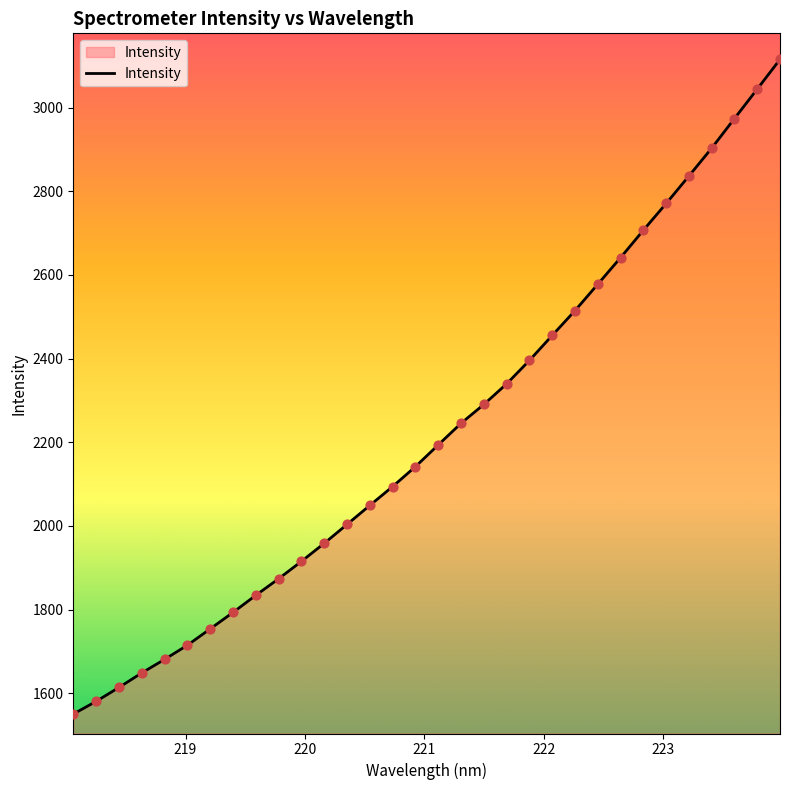

What is the maximum value shown in the chart?

3115.1